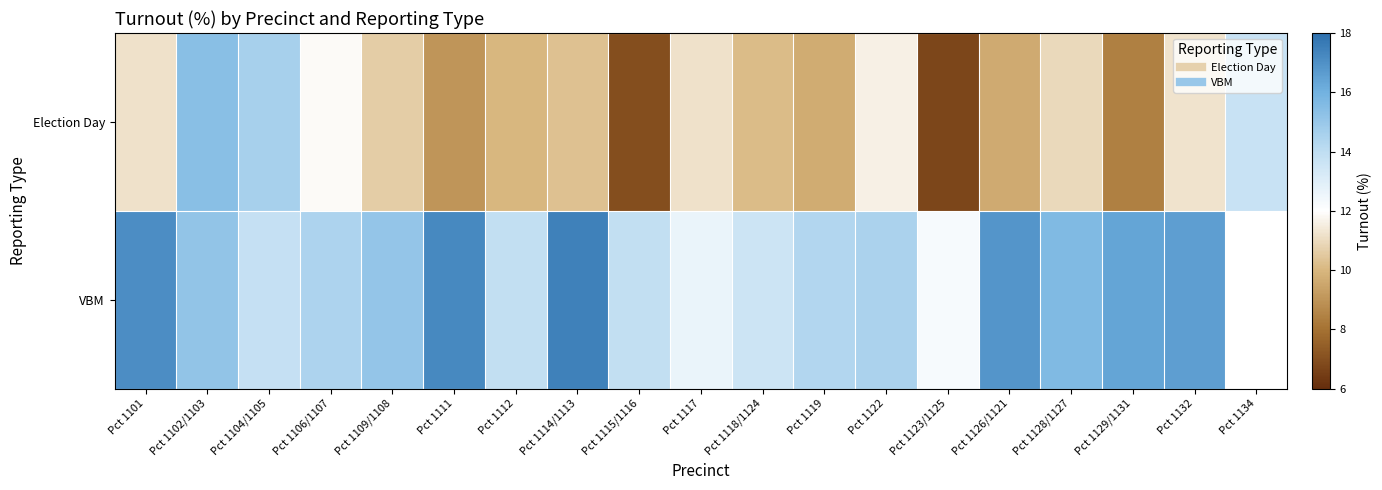

How many data points in Election Day are less than 10?

6